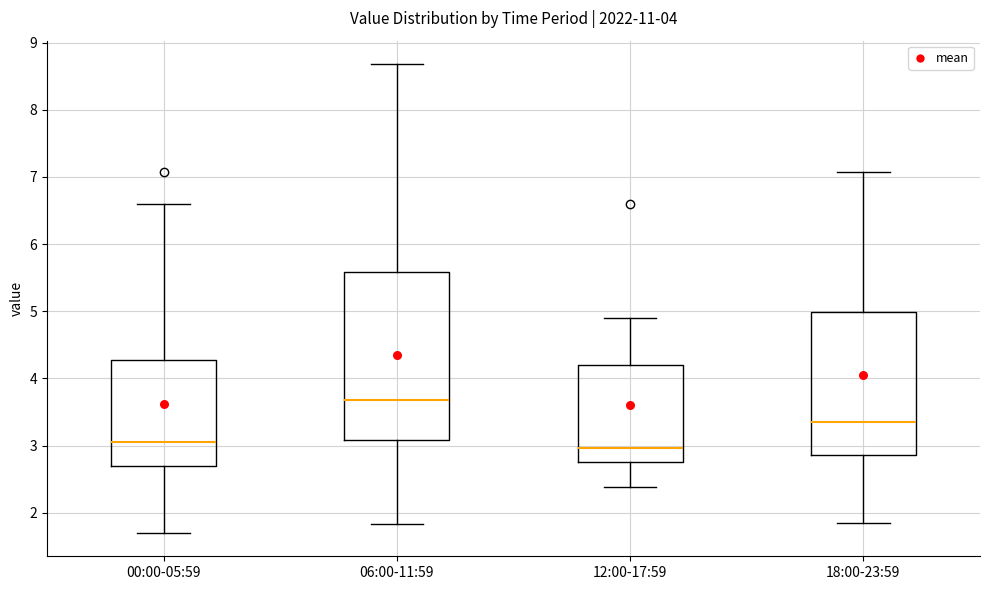

Which box's median line is the highest?

06:00-11:59